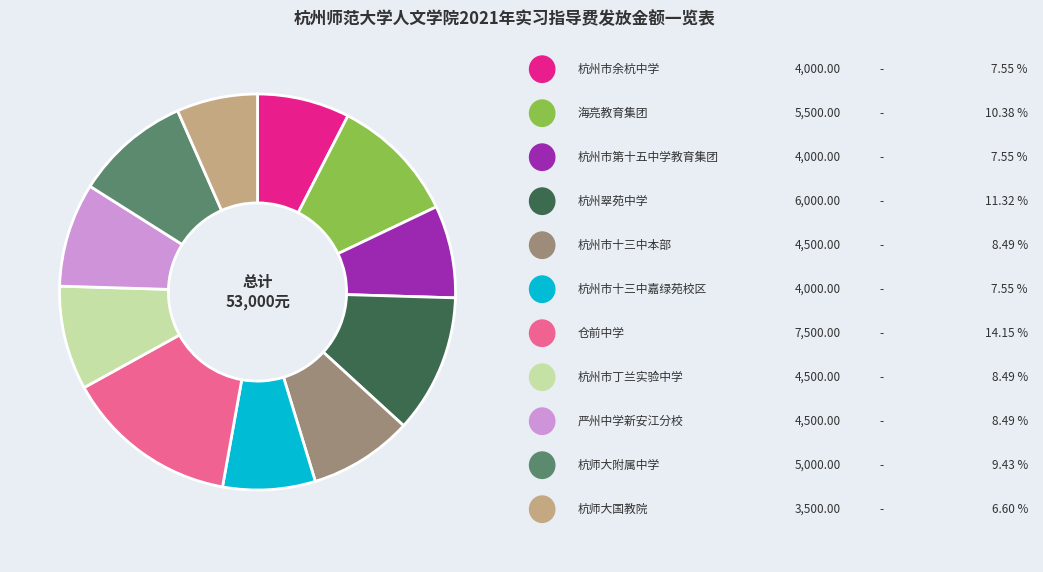

Is there a majority slice in this chart?

No